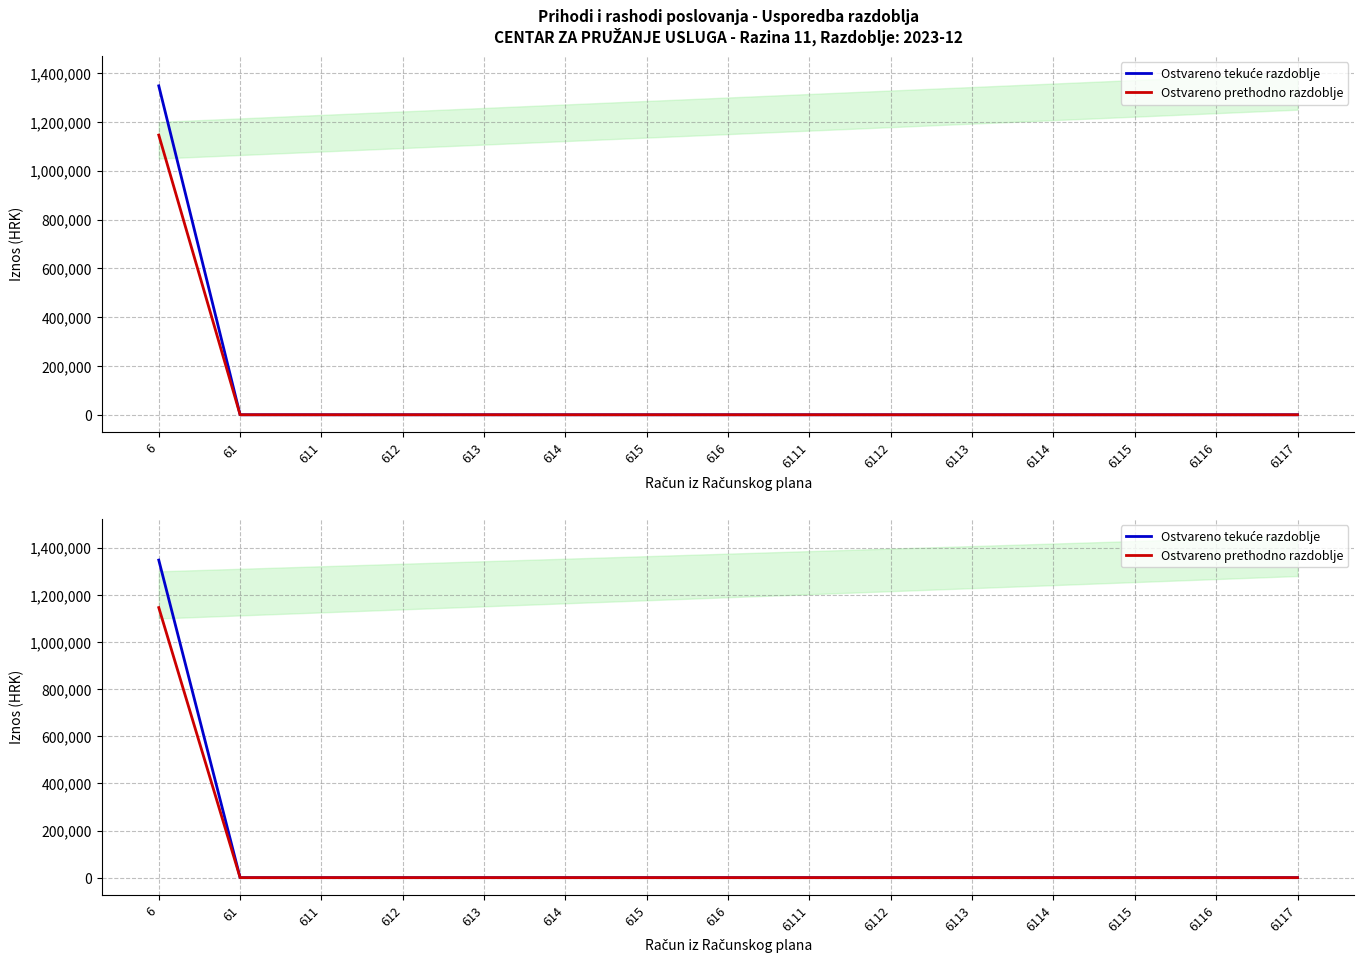

The value of Ostvareno prethodno razdoblje at 61 is -508719.9. True or false?

False